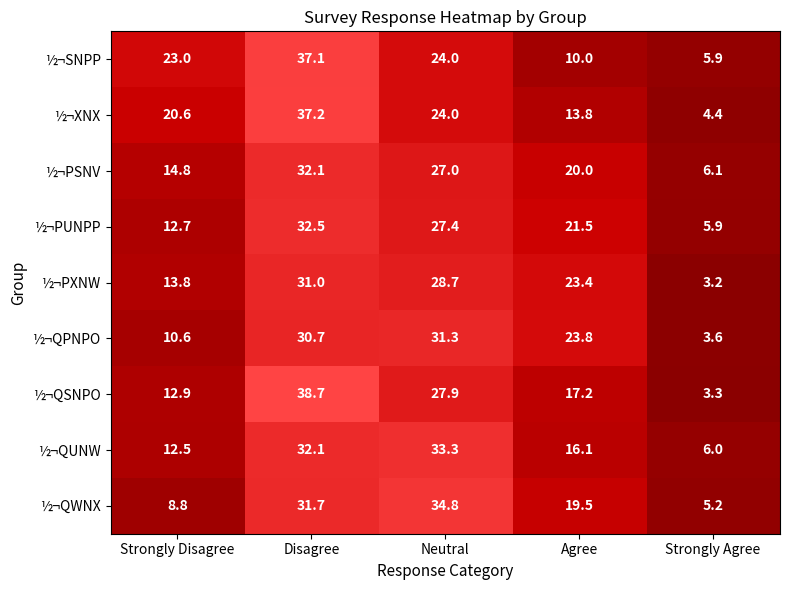

Between Disagree and Strongly Agree, which series saw the biggest shift?

½¬QSNPO